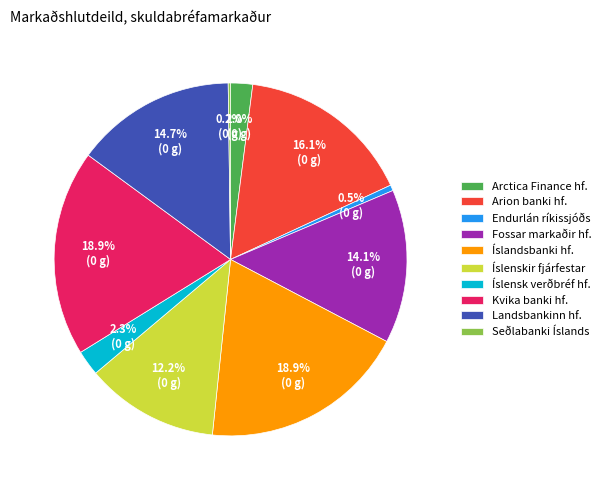

How much of the chart is everything except Endurlán ríkissjóðs?

99.5%